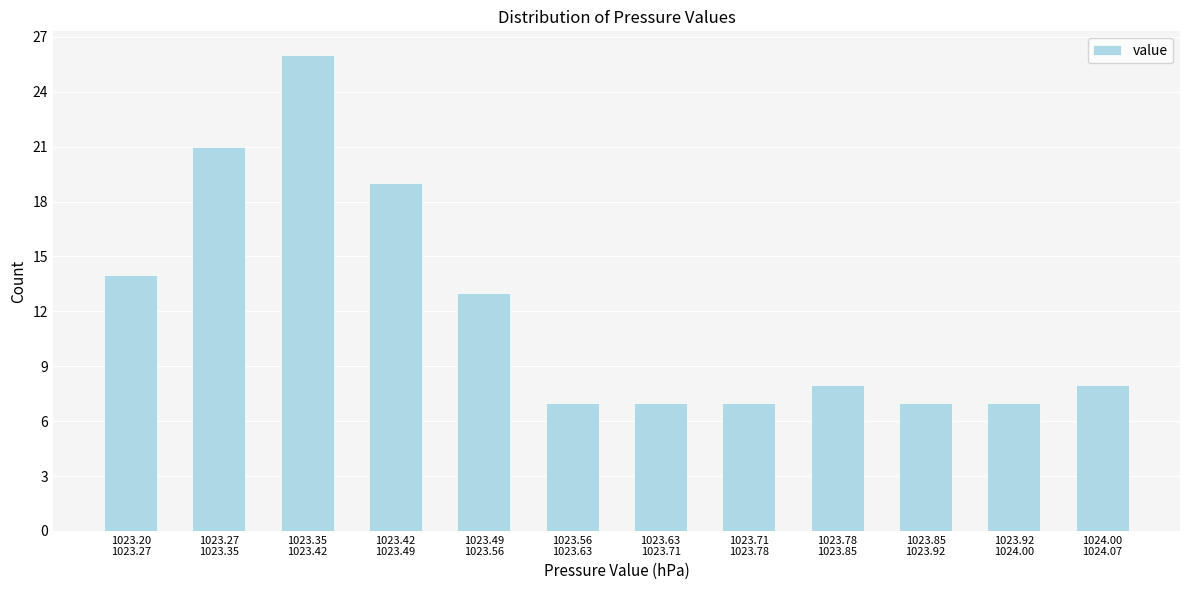

Reading left to right, extract all data points from this chart.

14	21	26	19	13	7	7	7	8	7	7	8